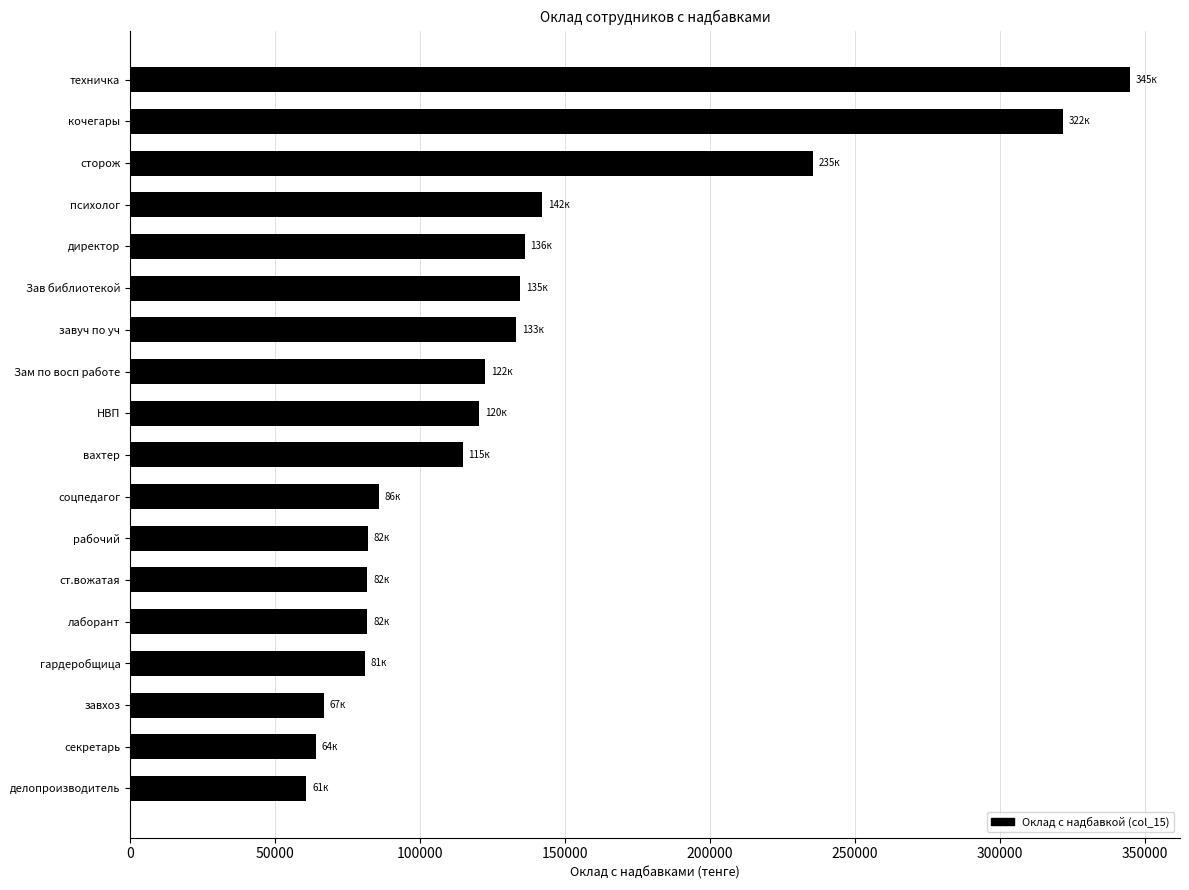

Which label corresponds to the largest value in the chart?

техничка